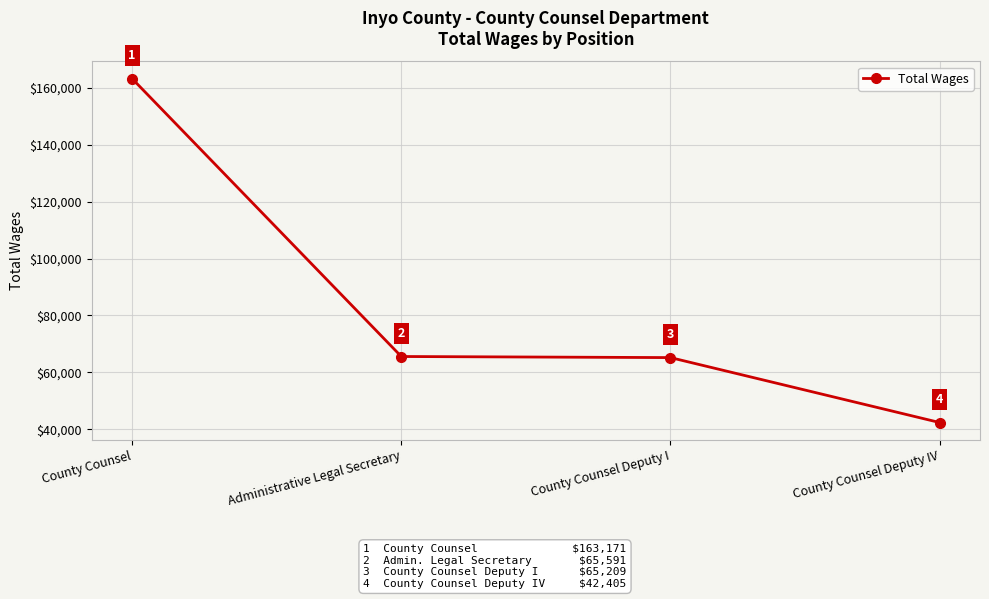

Rank the categories by value from highest to lowest.

County Counsel, Administrative Legal Secretary, County Counsel Deputy I, County Counsel Deputy IV